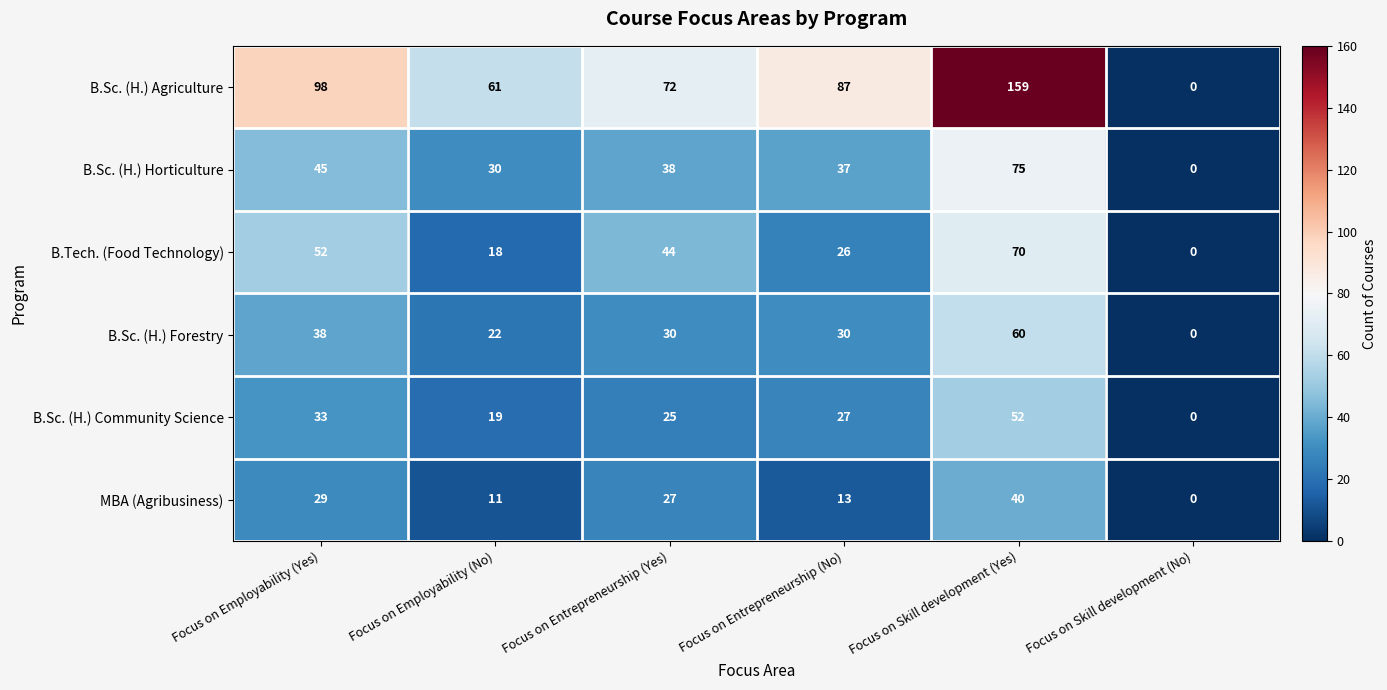

What is the greatest value displayed?

159